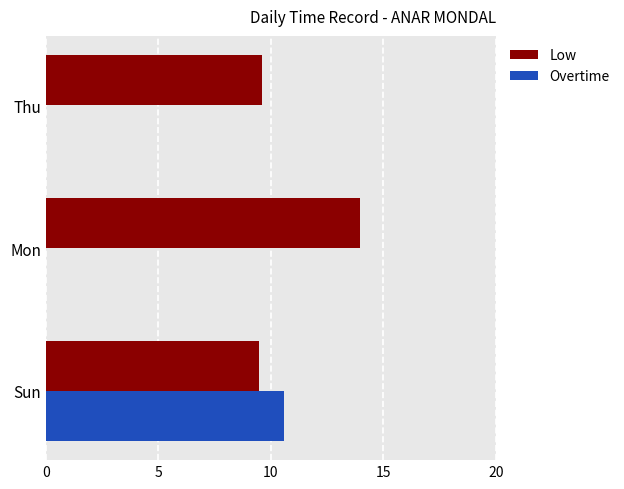

Between Sun and Thu, which series saw the biggest shift?

Overtime